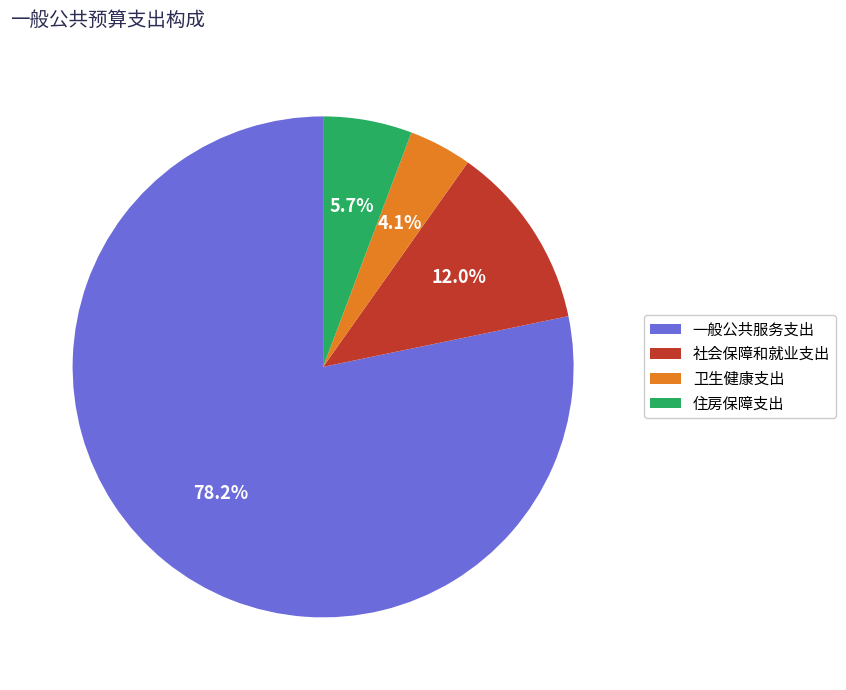

Which slice is the largest?

一般公共服务支出